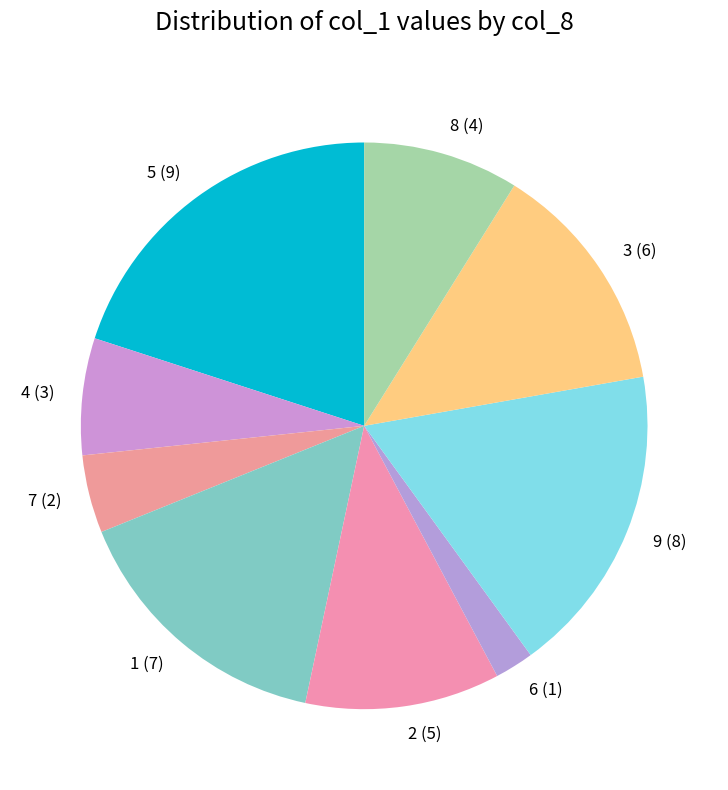

What is the smallest slice in the pie chart?

6